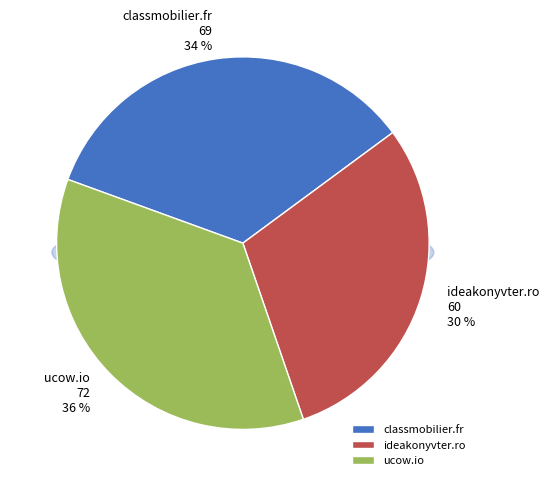

How many slices are in this pie chart?

3